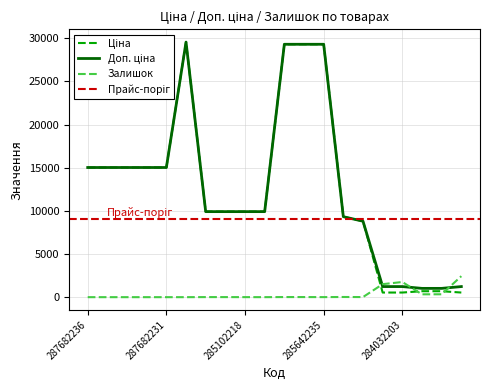

What is the highest value of the Залишок series?

2433.0